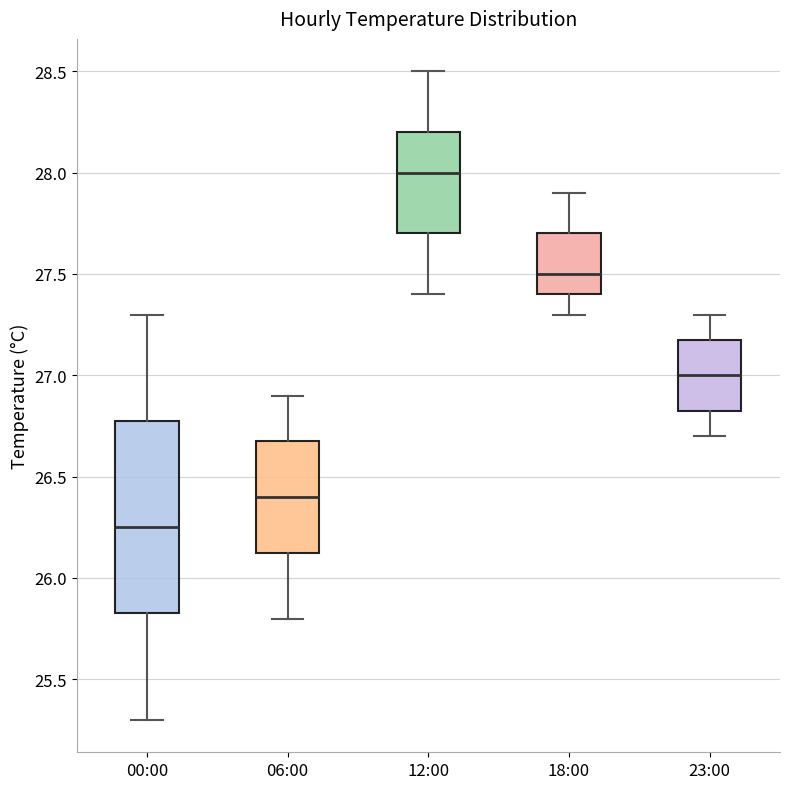

Comparing the boxes themselves (not the whiskers), which one is the tallest?

00:00